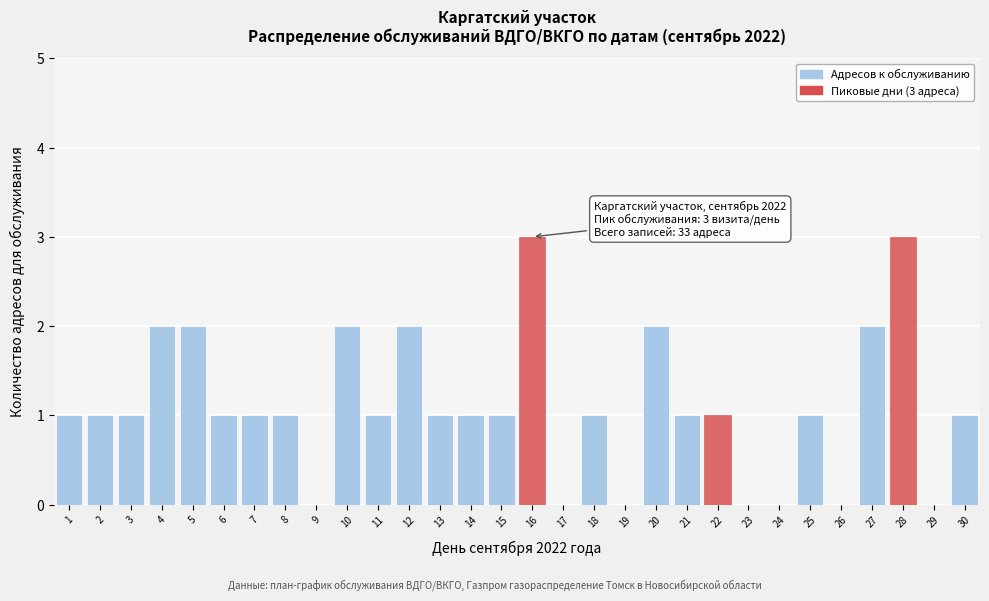

Reading left to right, list all the values displayed in this chart.

1=1	2=1	3=1	4=2	5=2	6=1	7=1	8=1	9=0	10=2	11=1	12=2	13=1	14=1	15=1	16=3	17=0	18=1	19=0	20=2	21=1	22=1	23=0	24=0	25=1	26=0	27=2	28=3	29=0	30=1